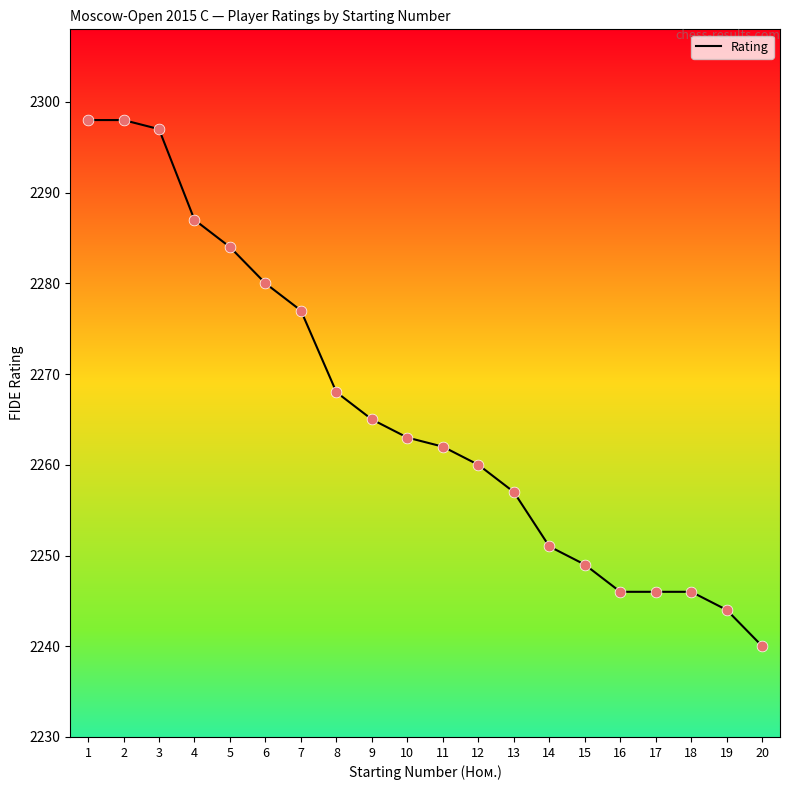

What is the change in value from 13 to 17?

-11